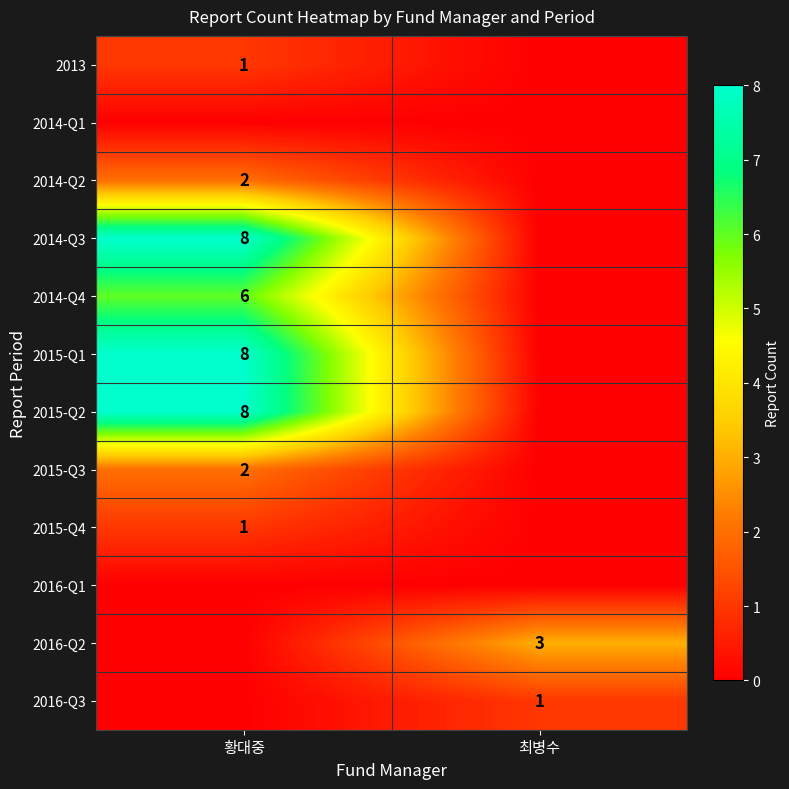

Is it true that 2016-Q2 equals 3 at 최병수?

True